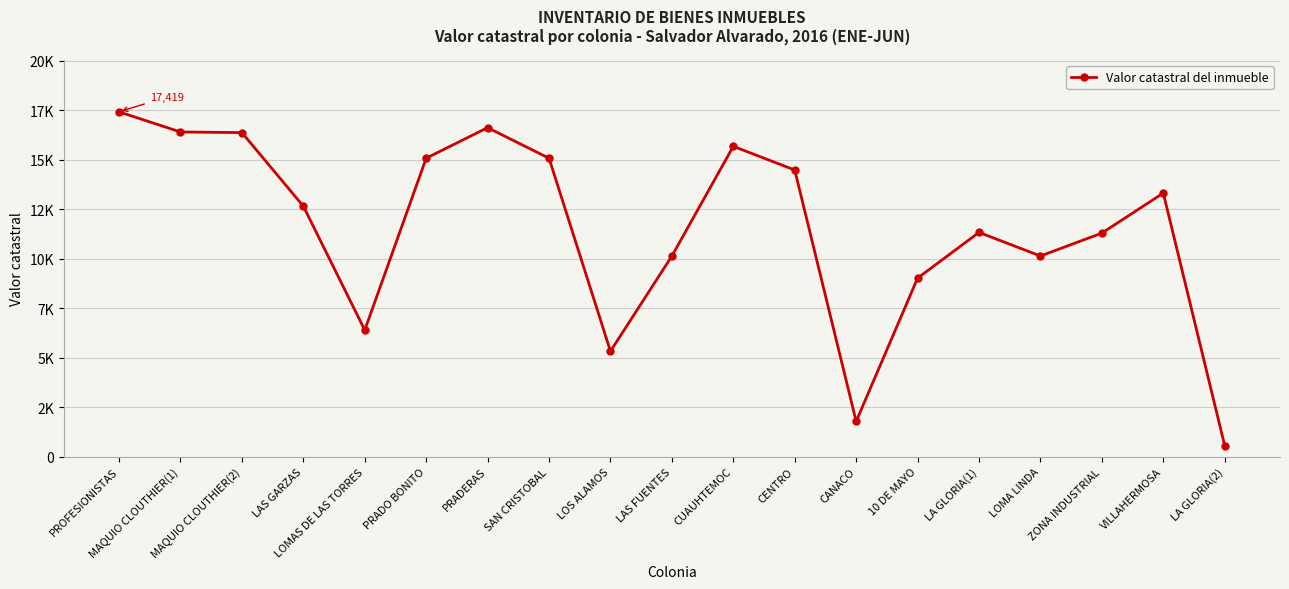

Reading left to right, extract all data points from this chart.

17419	16403	16371	12655	6399	15079	16622	15077	5331	10138	15678	14482	1787	9021	11333	10139	11297	13317	564